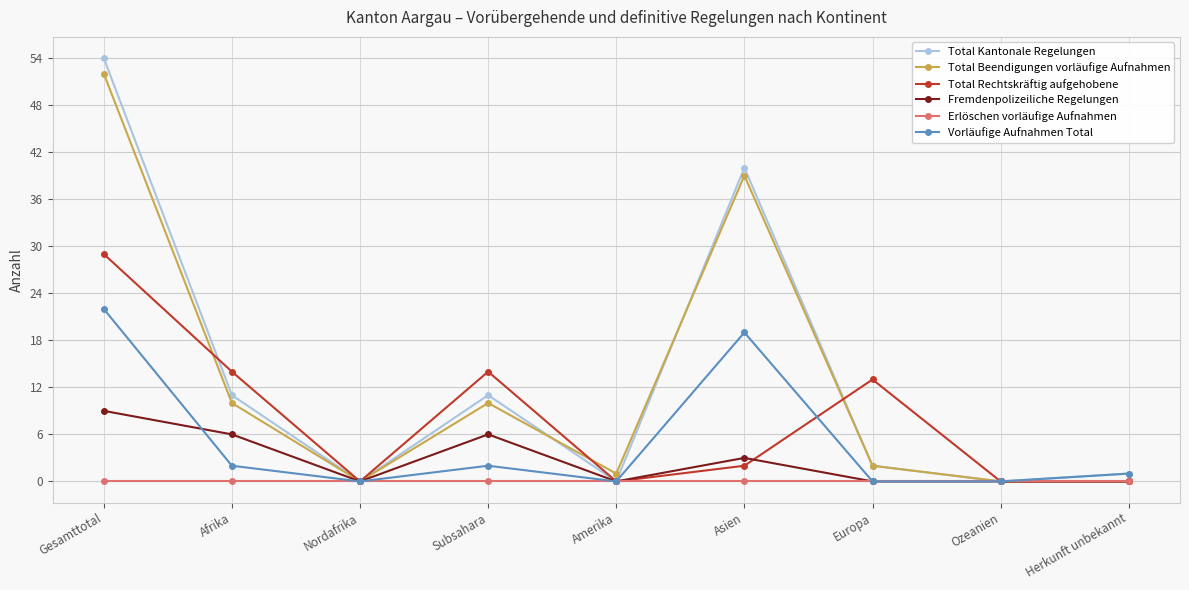

How many interior local valleys does the Total Kantonale Regelungen series have?

3